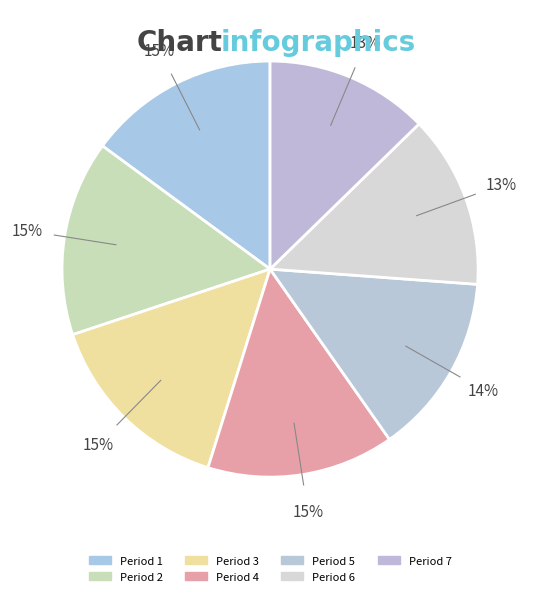

What is the largest slice in the pie chart?

Period 2